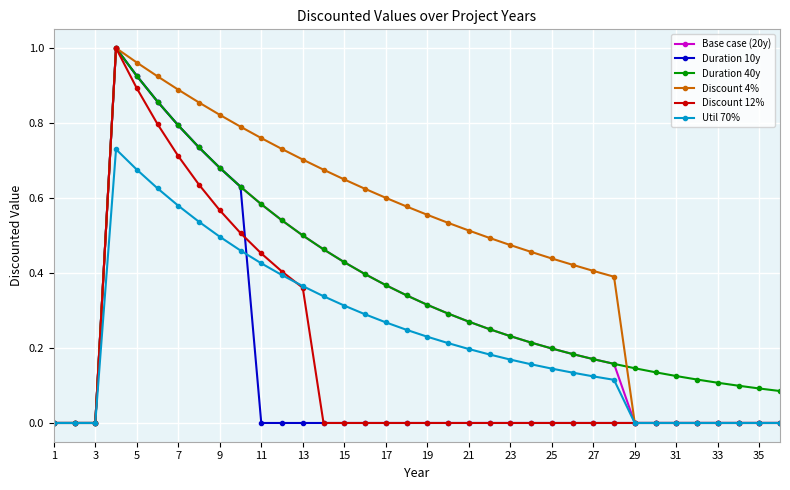

Which series has the largest total across all categories?

Discount 4%